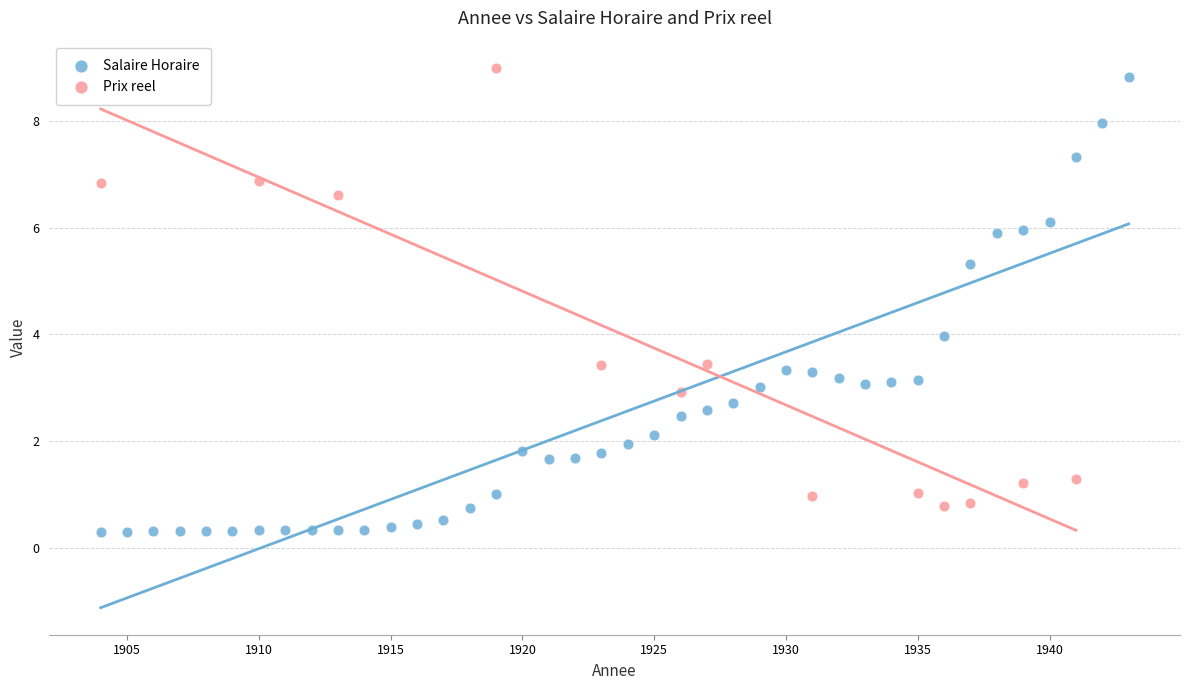

Which series reaches the minimum Y coordinate?

Salaire Horaire